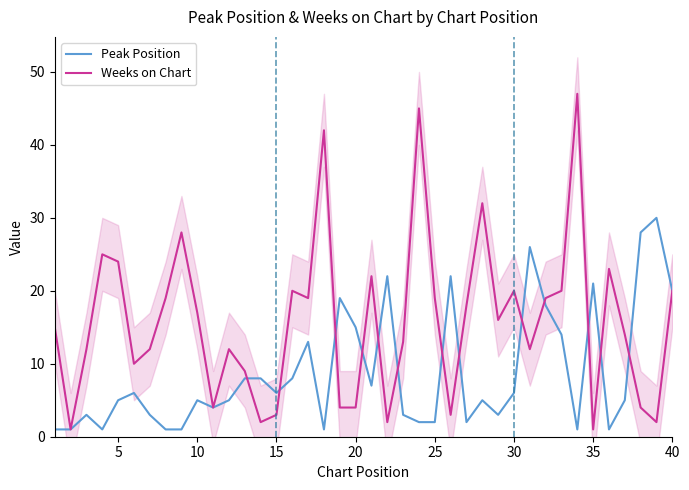

Rank the series by their maximum value, from lowest to highest.

Peak Position, Weeks on Chart